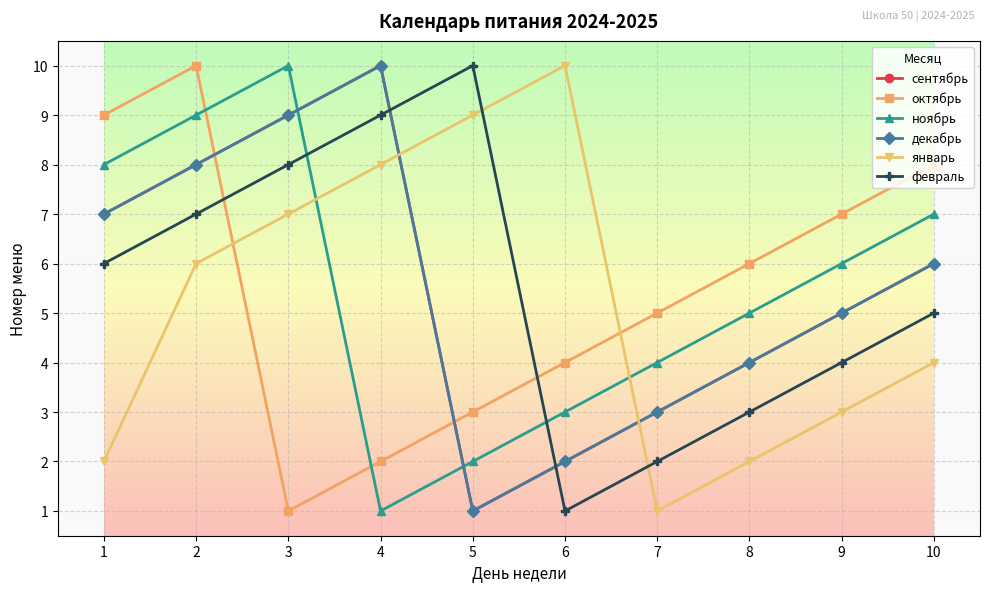

Is this an area chart (filled region under the line)?

No